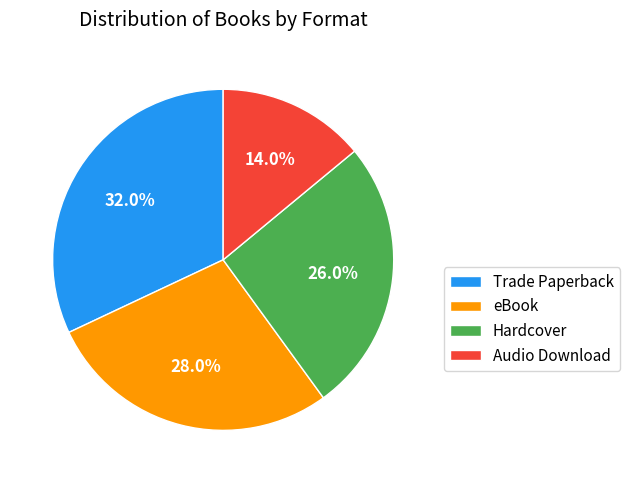

How many slices are in this pie chart?

4